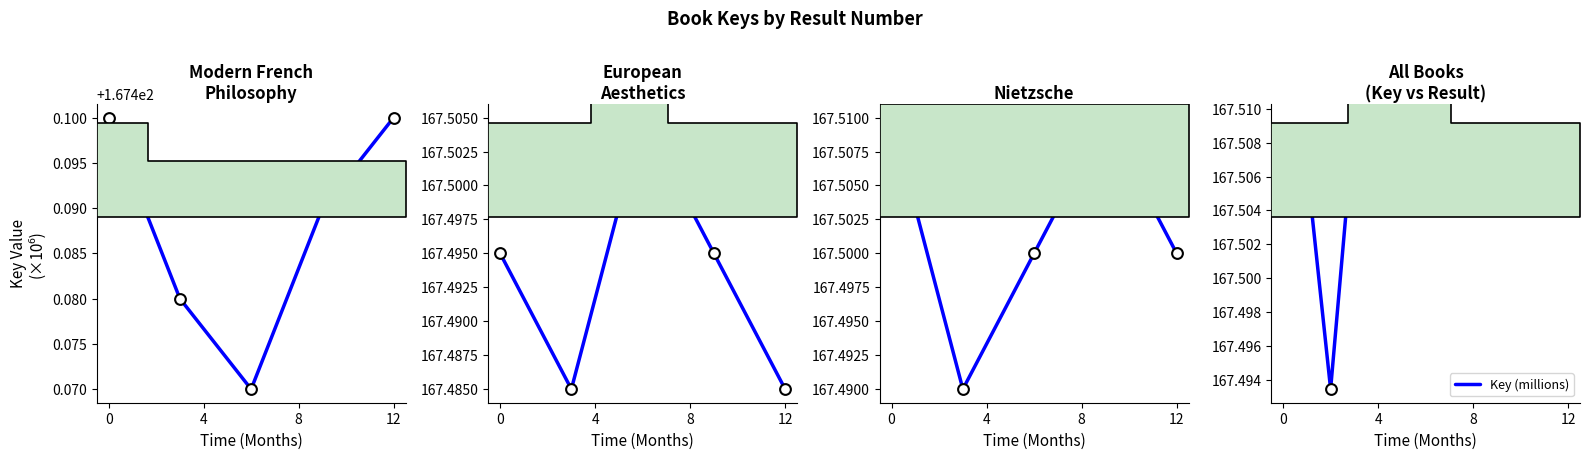

What is the ratio of the value at 0 to the value at 8?

1.0